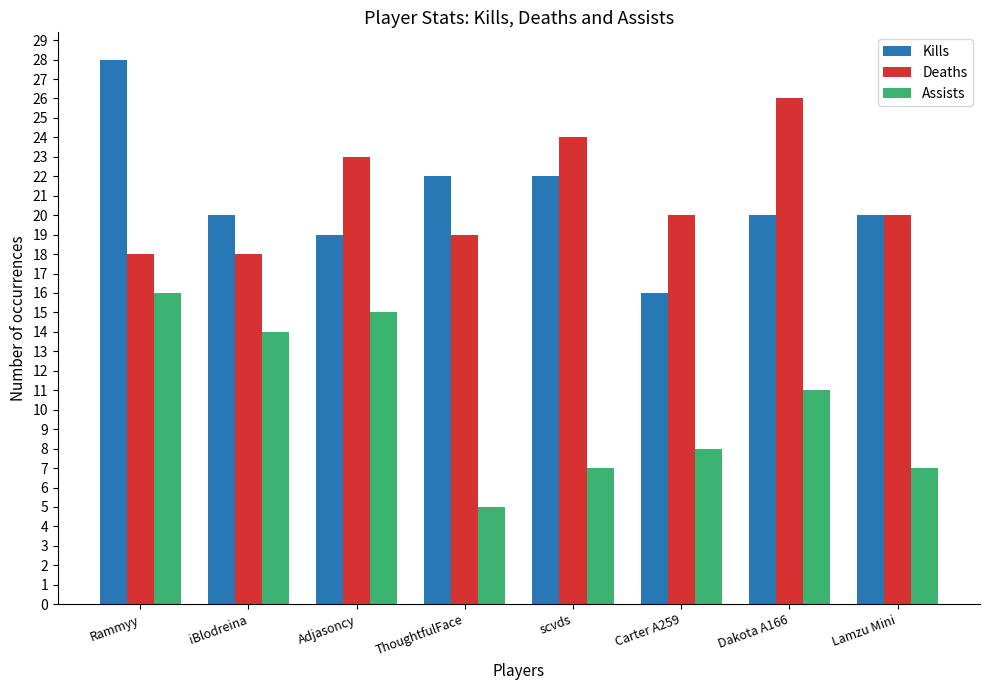

What is the sum of all Deaths values?

168